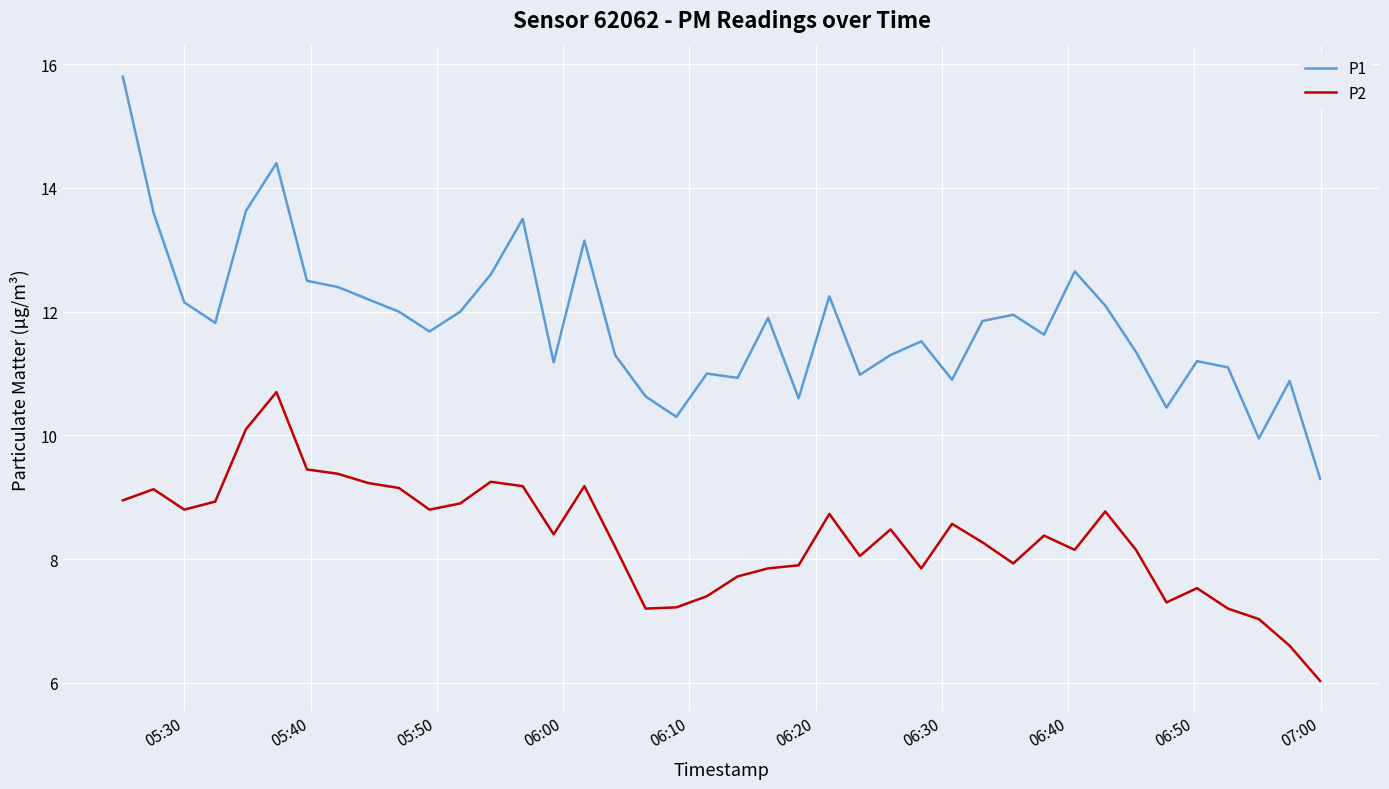

True or false: P2 has more than 1 points higher than both neighbors.

True